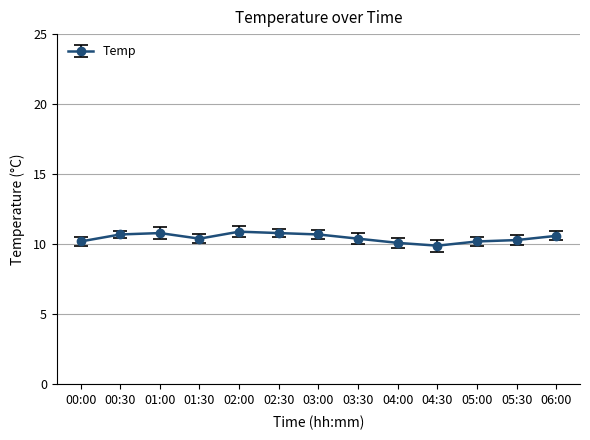

The chart shows a value of 10.9 at 02:00. True or false?

True